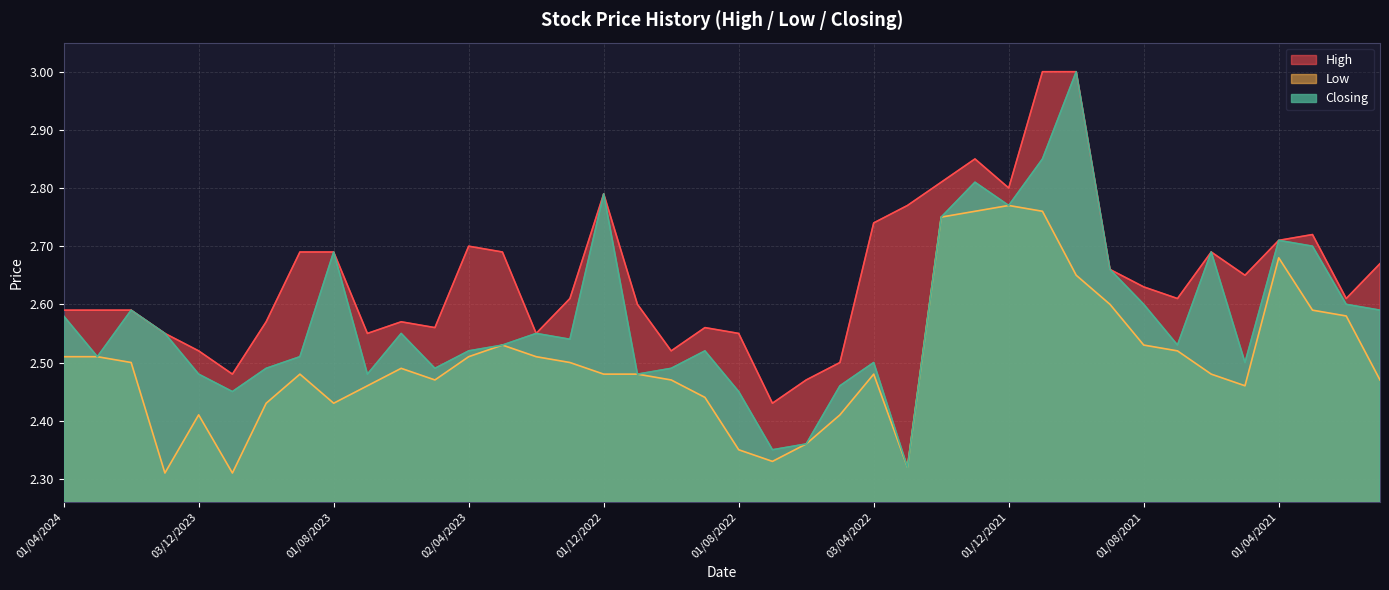

What is the value of the High point at the 9th from the left?

2.7